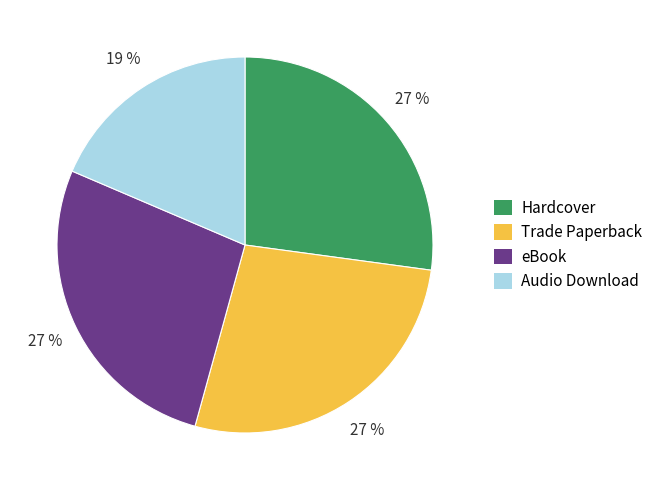

Approximately how many times larger is the value at Hardcover compared to eBook?

1.0